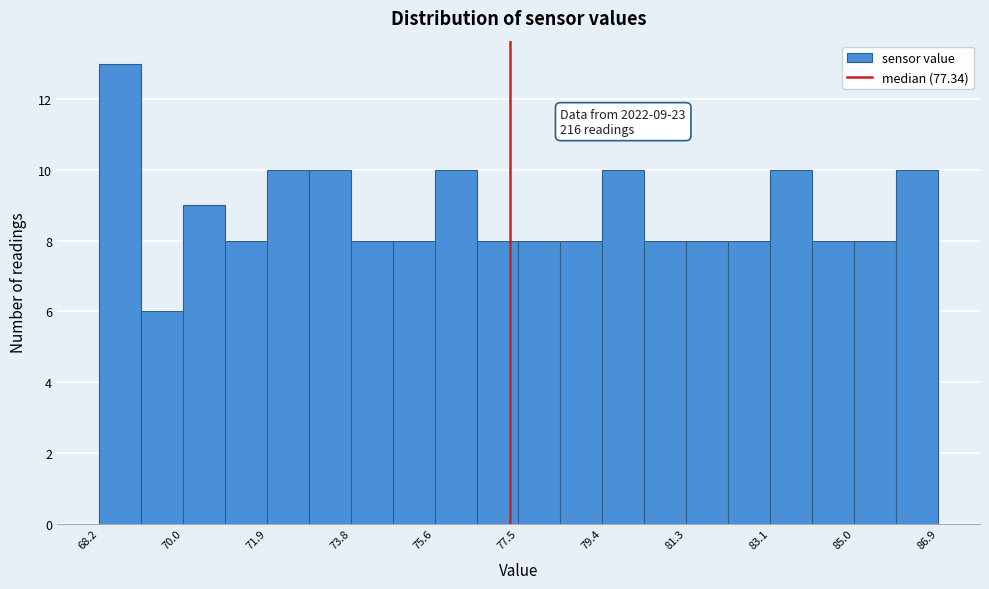

Over which range of the x-axis is the bar tallest?

68.2 to 69.0